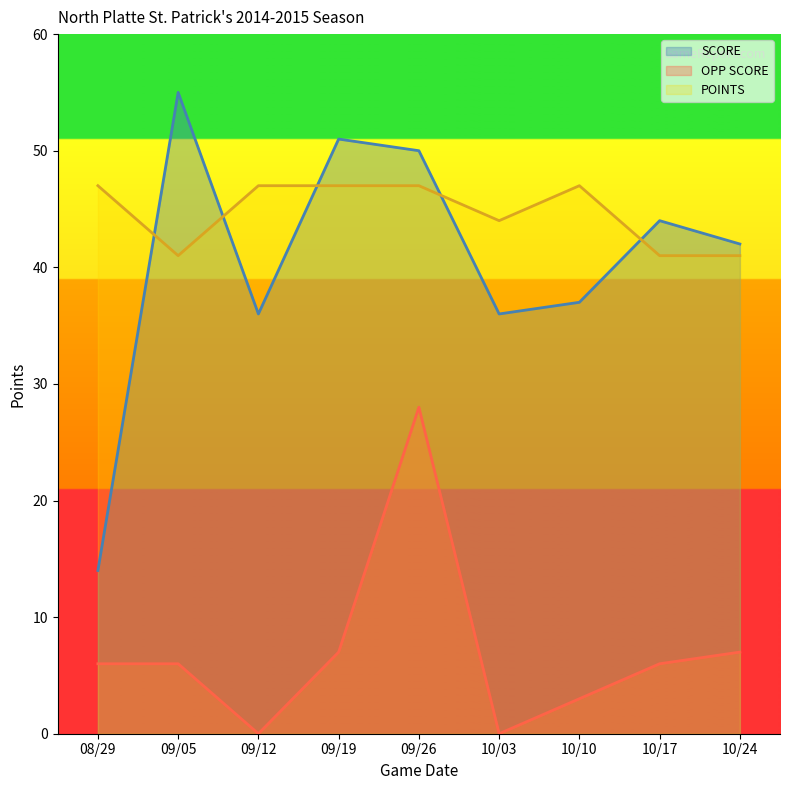

How many lines are shown in the chart?

3